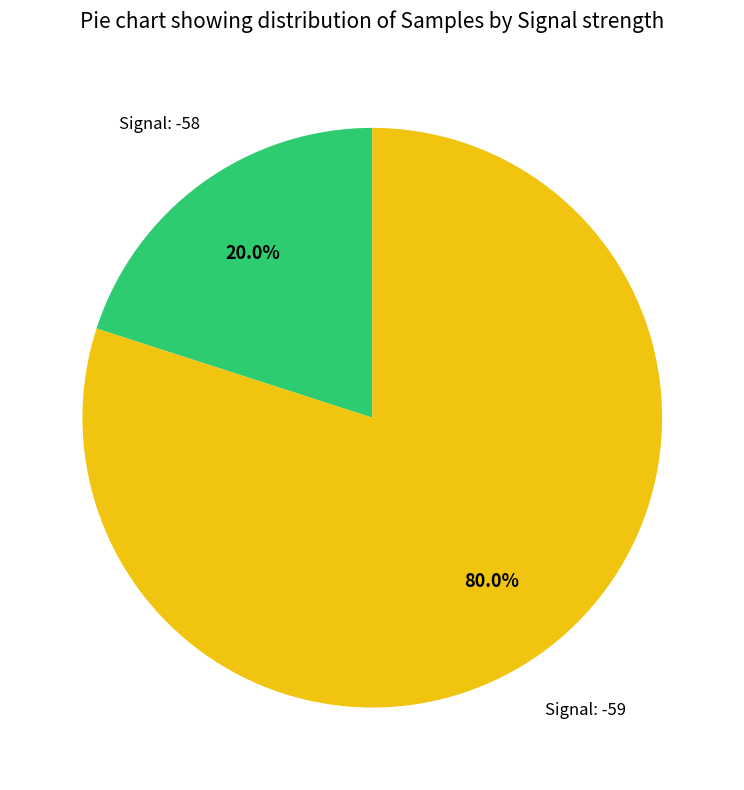

Does any single category account for the majority?

Yes